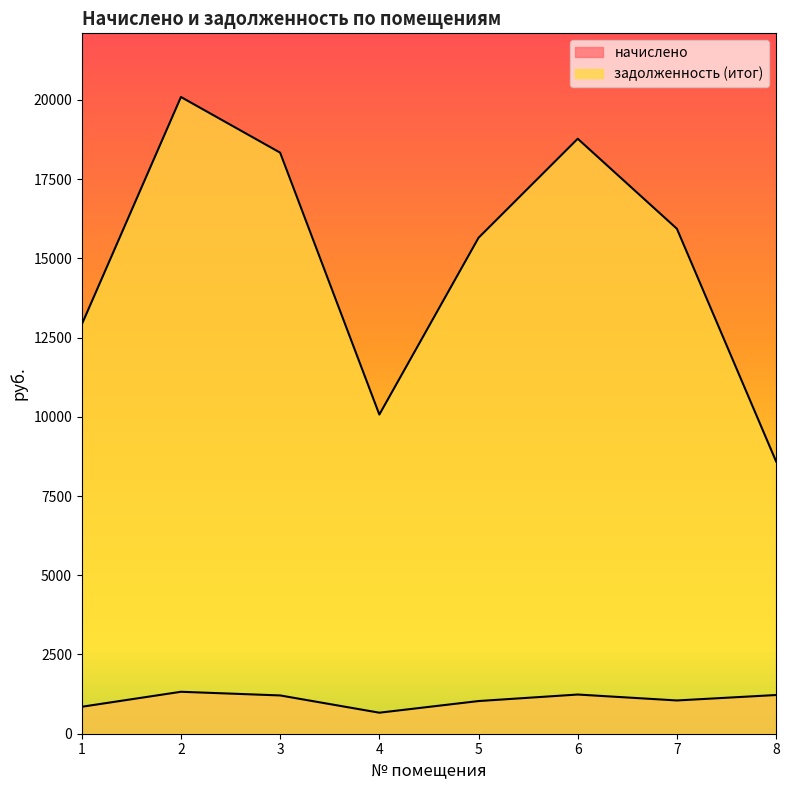

In задолженность (итог), how many points are lower than both neighbors (excluding endpoints)?

1